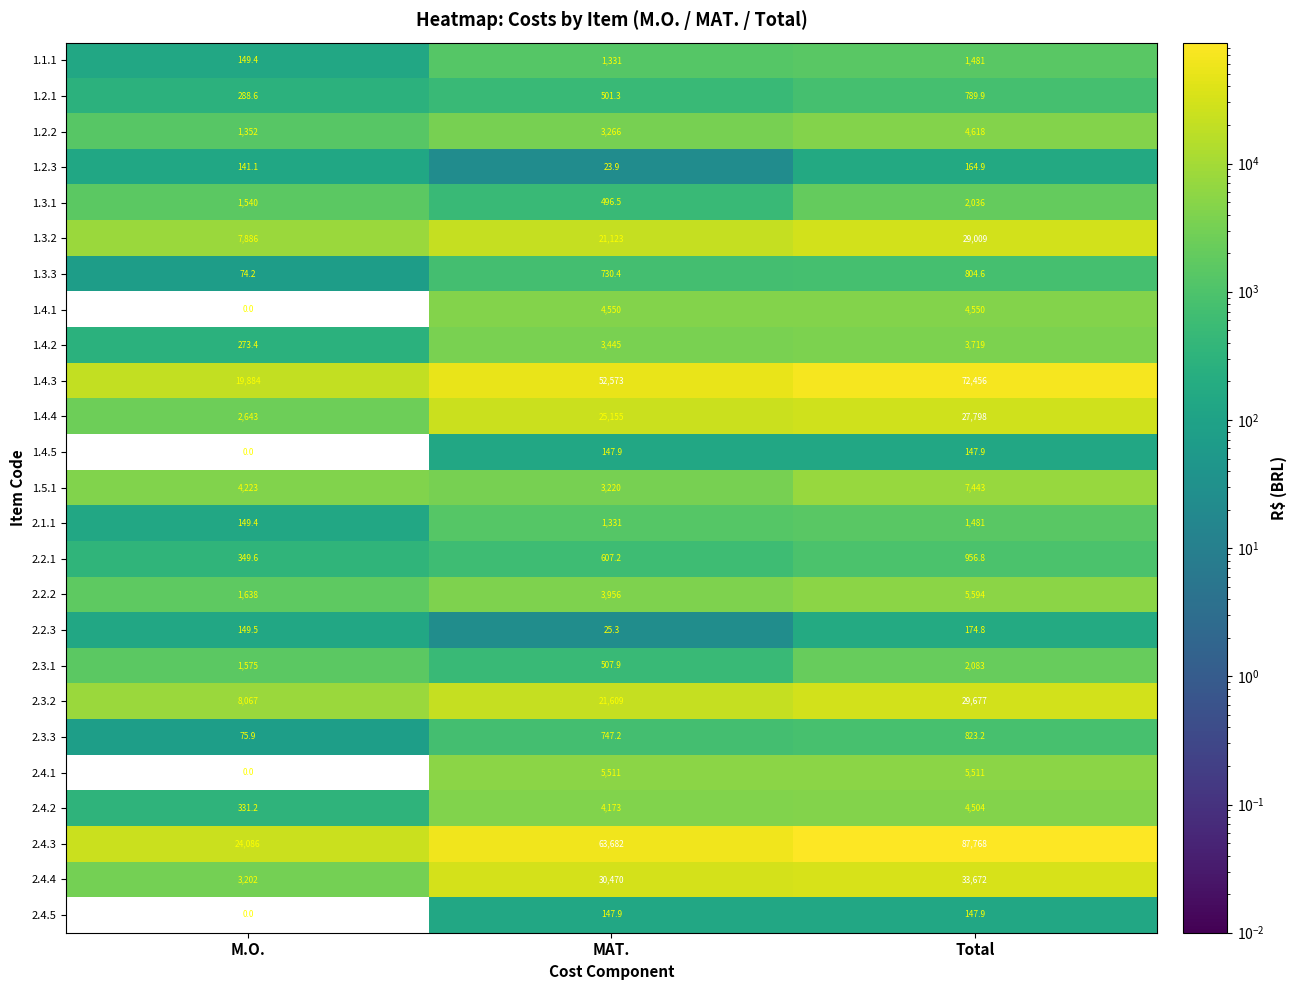

At how many categories does at least one series exceed 63786?

1